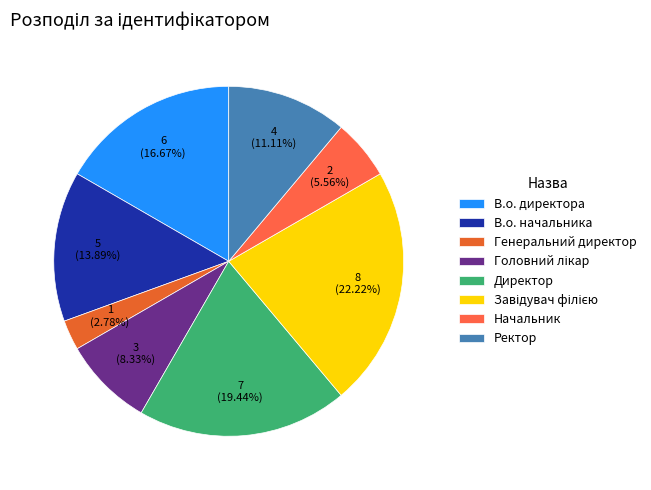

Is there any slice that represents more than half of the pie?

No